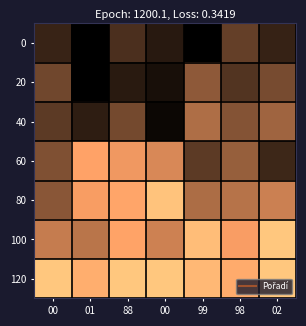

Which has a higher value, 00 or 88?

88